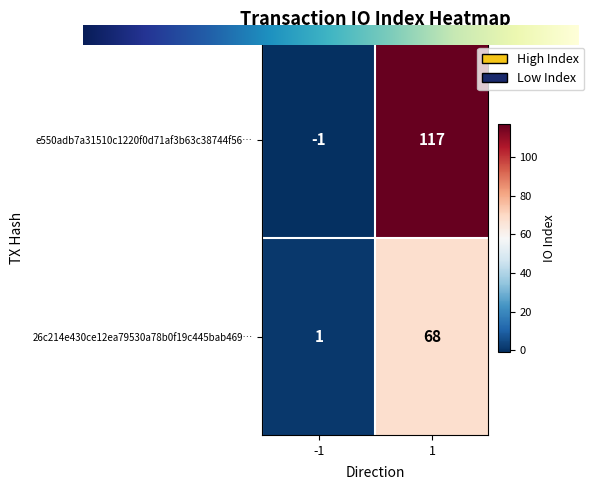

The value of e550adb7a31510c1220f0d71af3b63c38744f56… at 1 is 174. True or false?

False